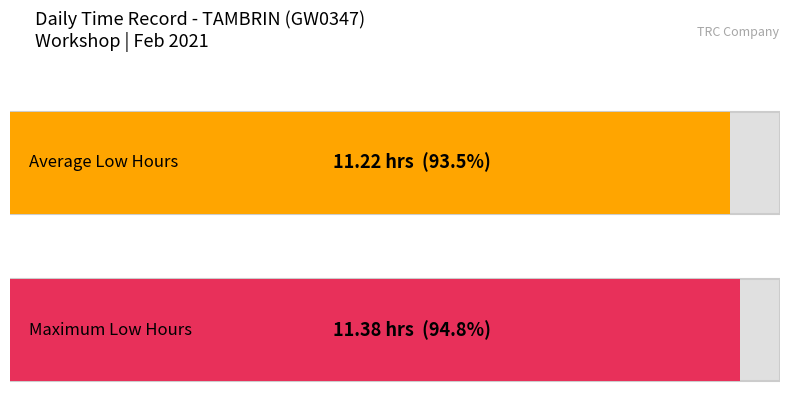

True or false: the data shows 6.8 at 22.

False